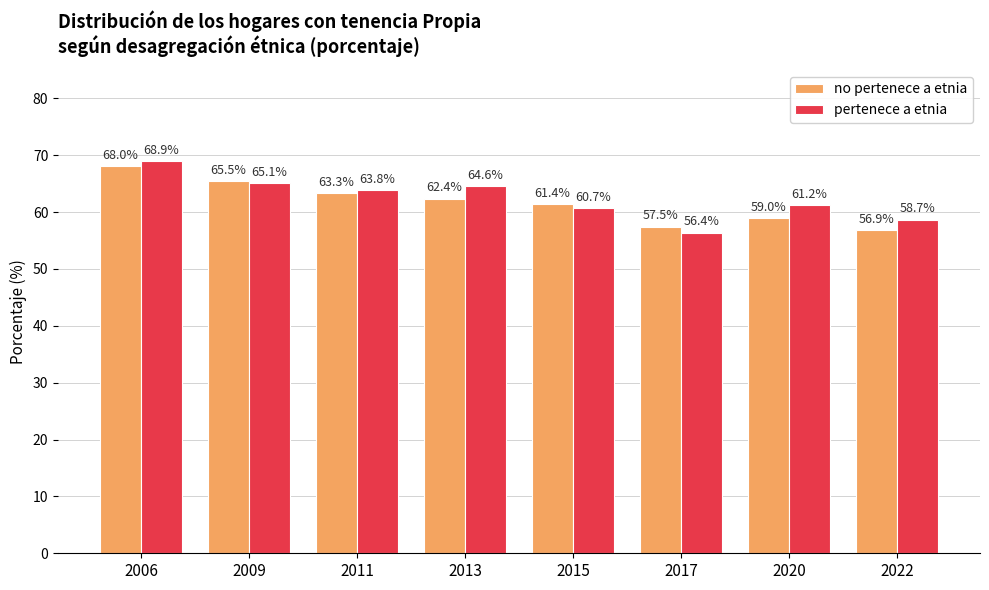

List the series in order of their peak value, lowest first.

no pertenece a etnia, pertenece a etnia